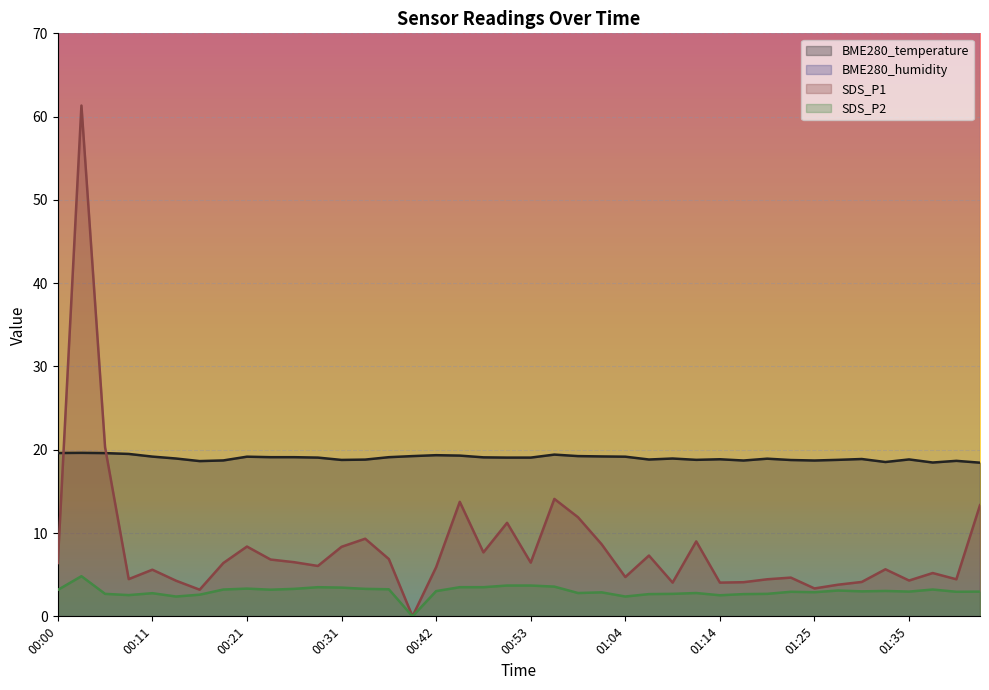

What is the spread (max minus min) of values at 01:12?

16.0